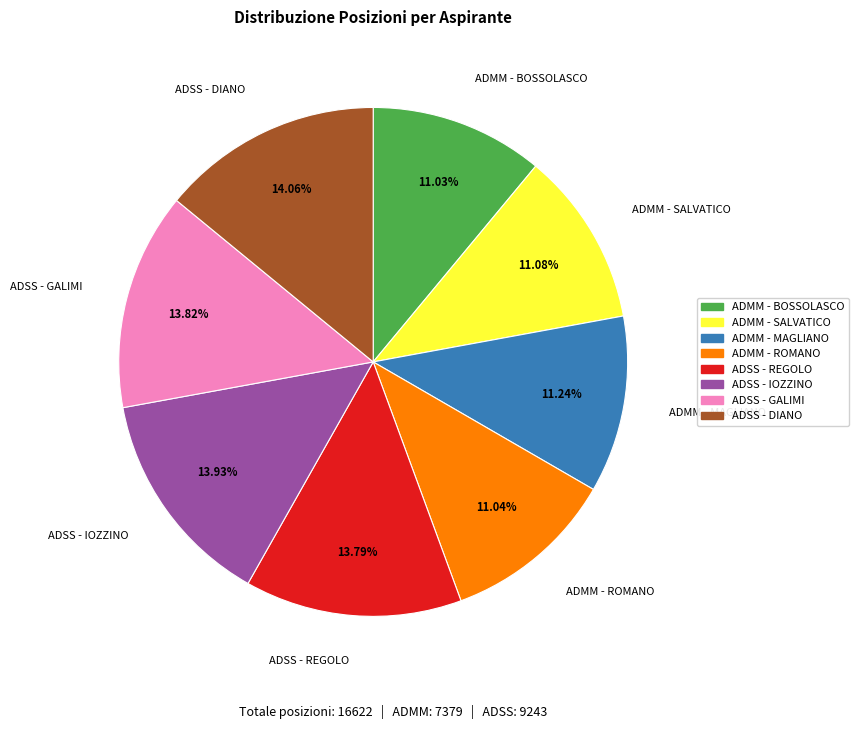

Count the number of slices in the pie.

8